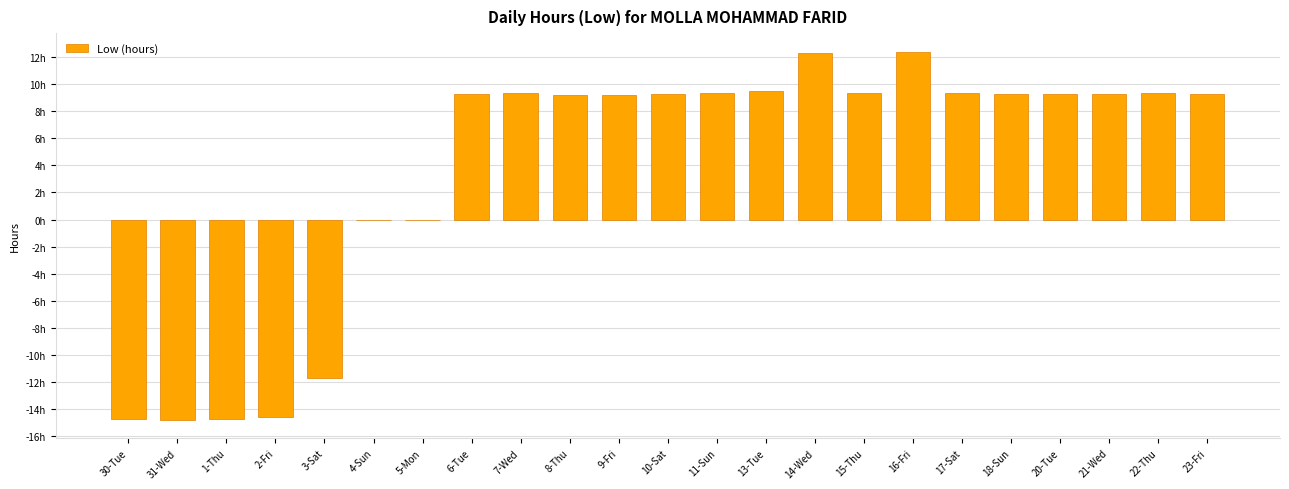

What is the sum of all values?

84.4